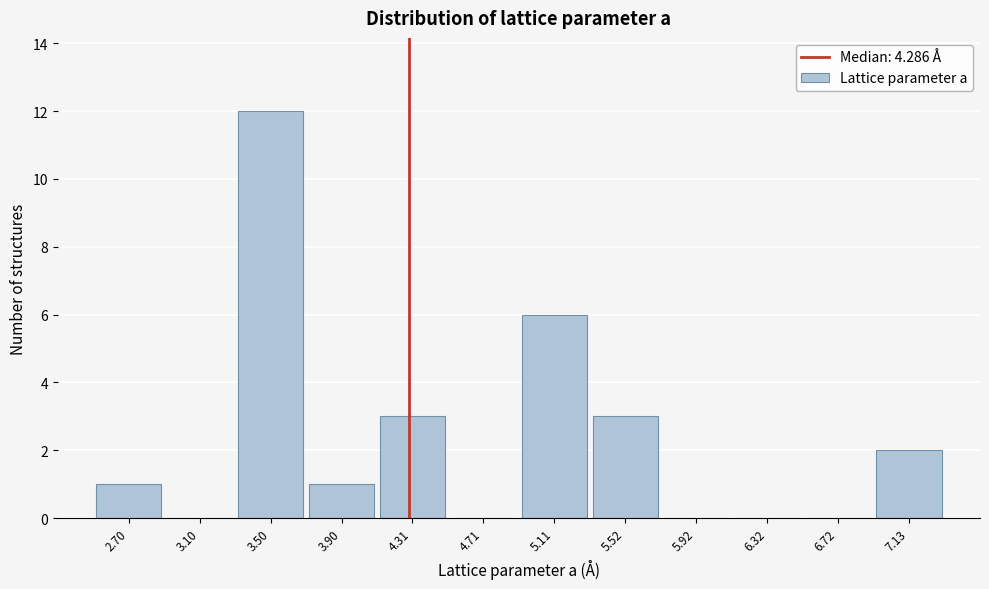

Which range on the x-axis has the tallest bar?

3.30 to 3.70